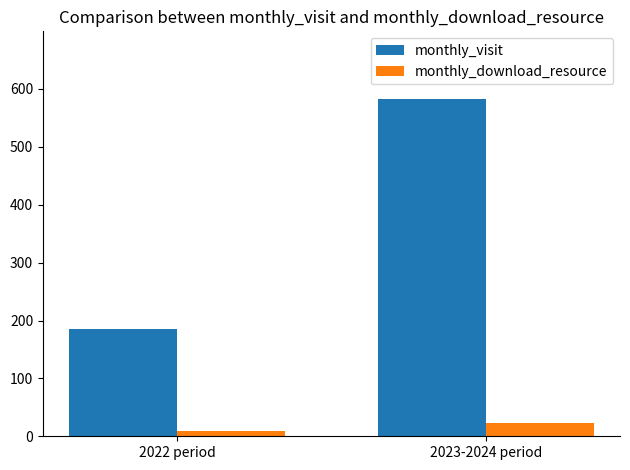

How many groups of bars are there?

2